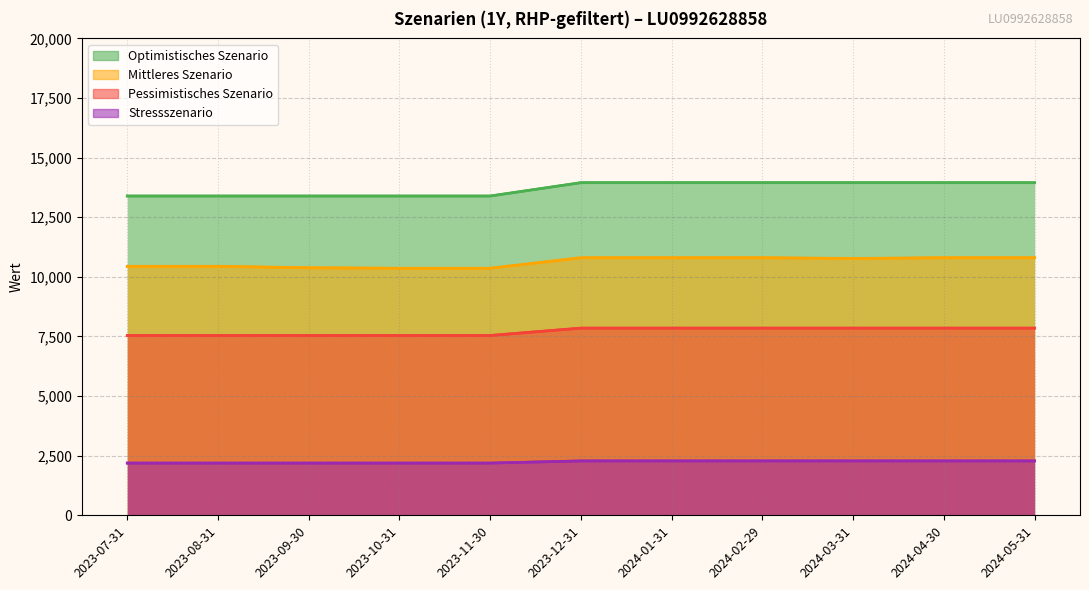

Between 2023-11-30 and 2023-12-31, which is larger?

2023-12-31